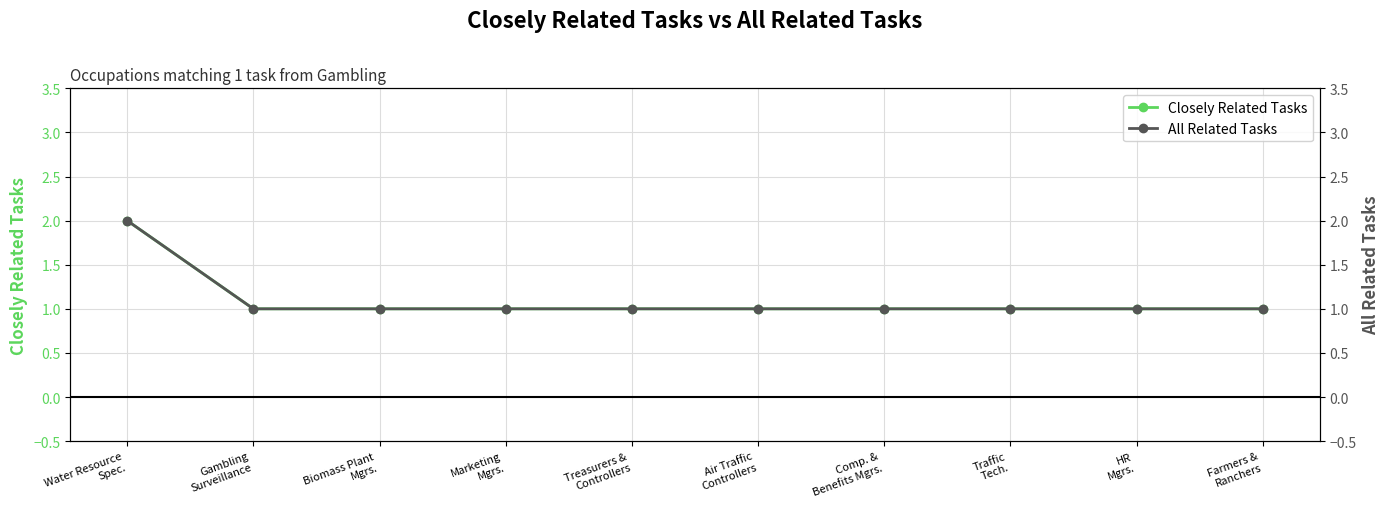

Which category has the lowest value in the Closely Related Tasks series?

Gambling
Surveillance